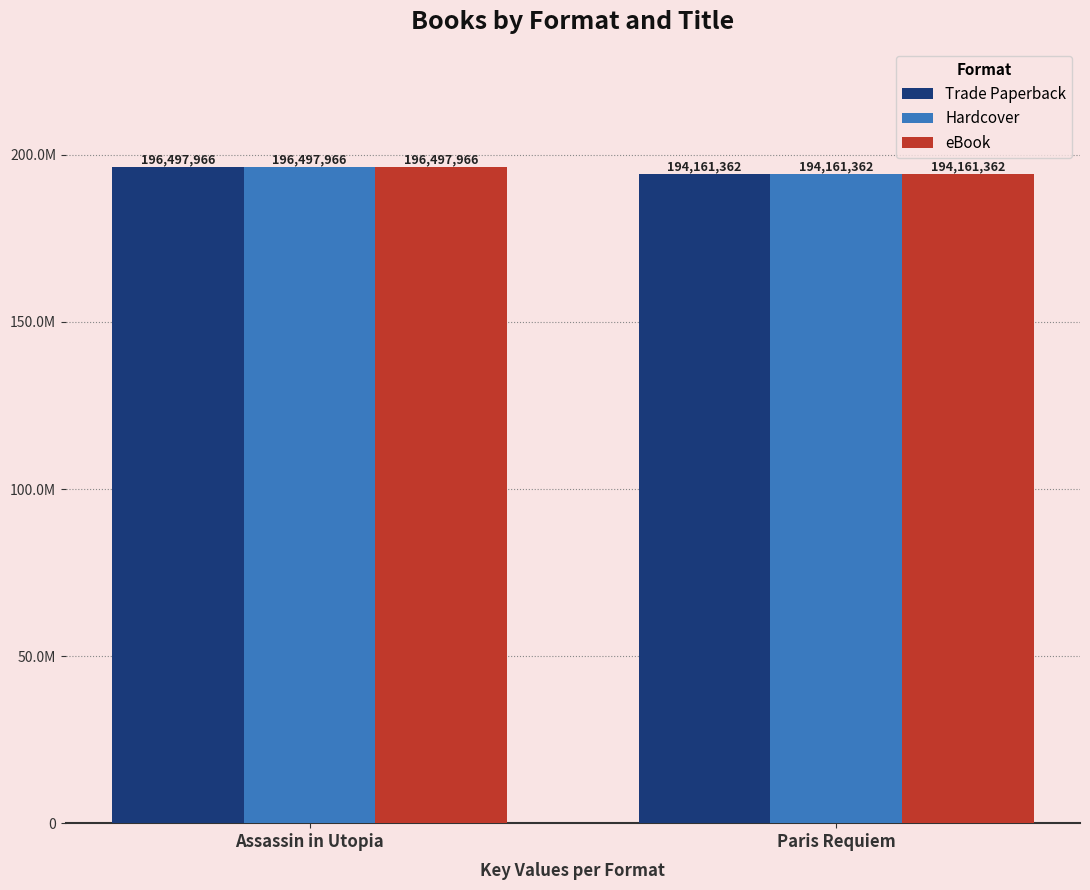

What are all the series names shown in the legend?

Trade Paperback, Hardcover, eBook